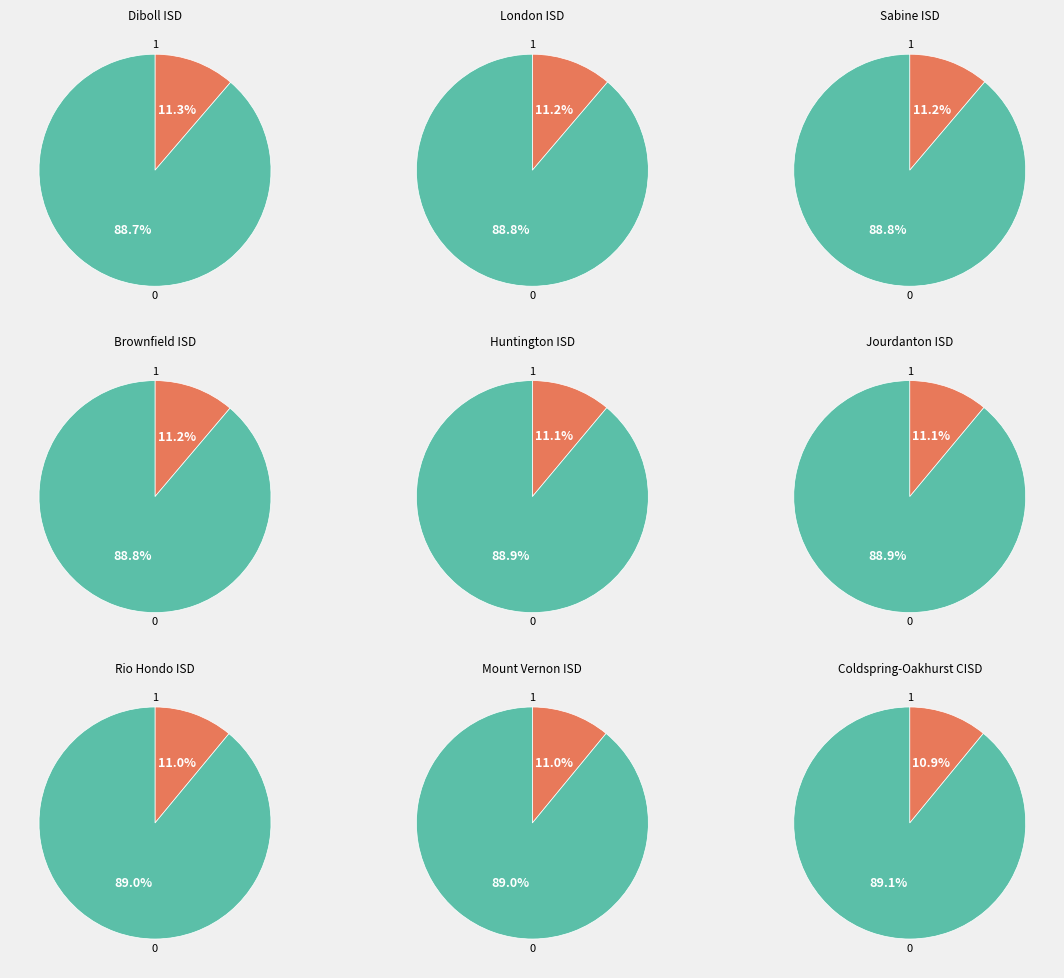

Is the sum of Brownfield ISD and Huntington ISD greater than half?

No